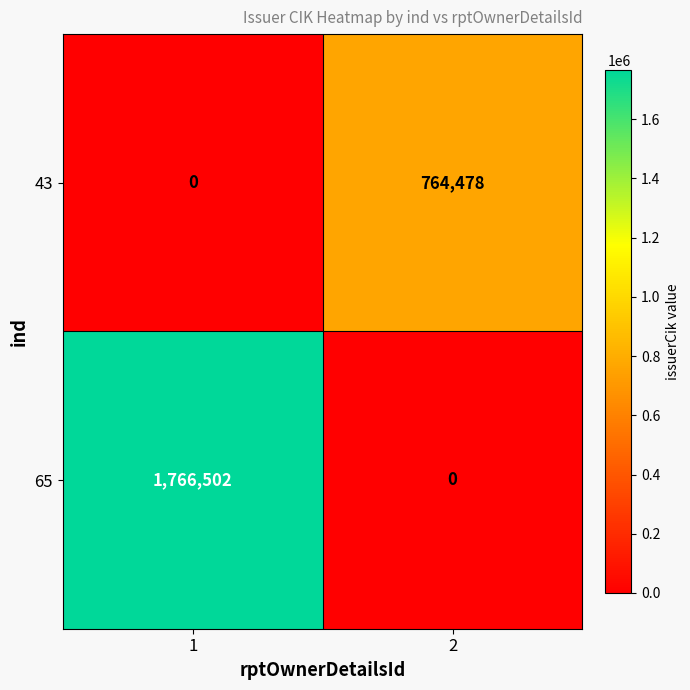

Reading left to right, transcribe all the data shown in this chart.

43: 1=0	2=764478
65: 1=1766502	2=0